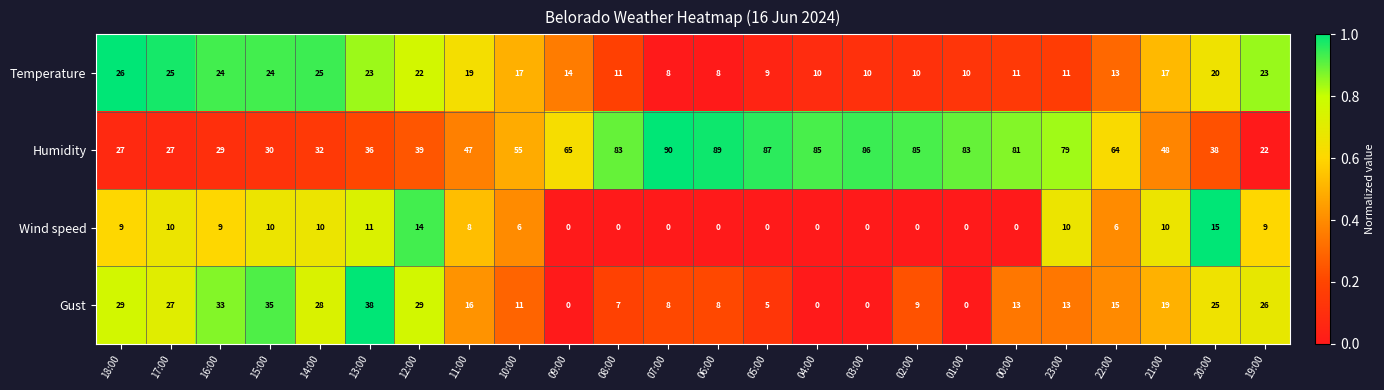

What is the average value of the Humidity series?

59